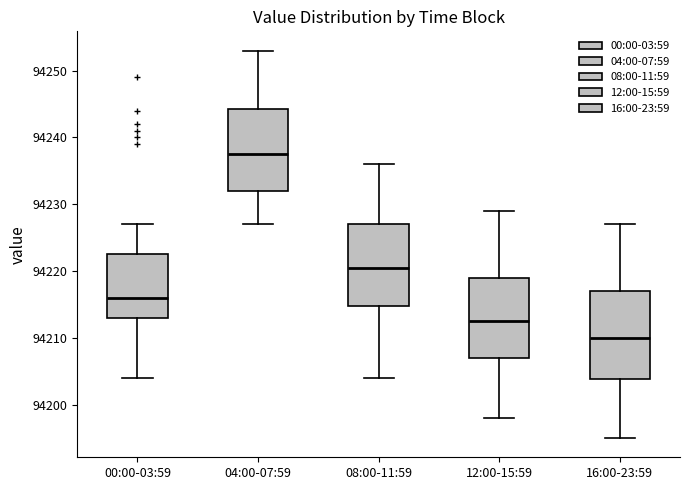

Where does the median line of the box for 12:00-15:59 sit on the y-axis? The values are not printed on the chart, so give them approximately, as read against the axis.

94213